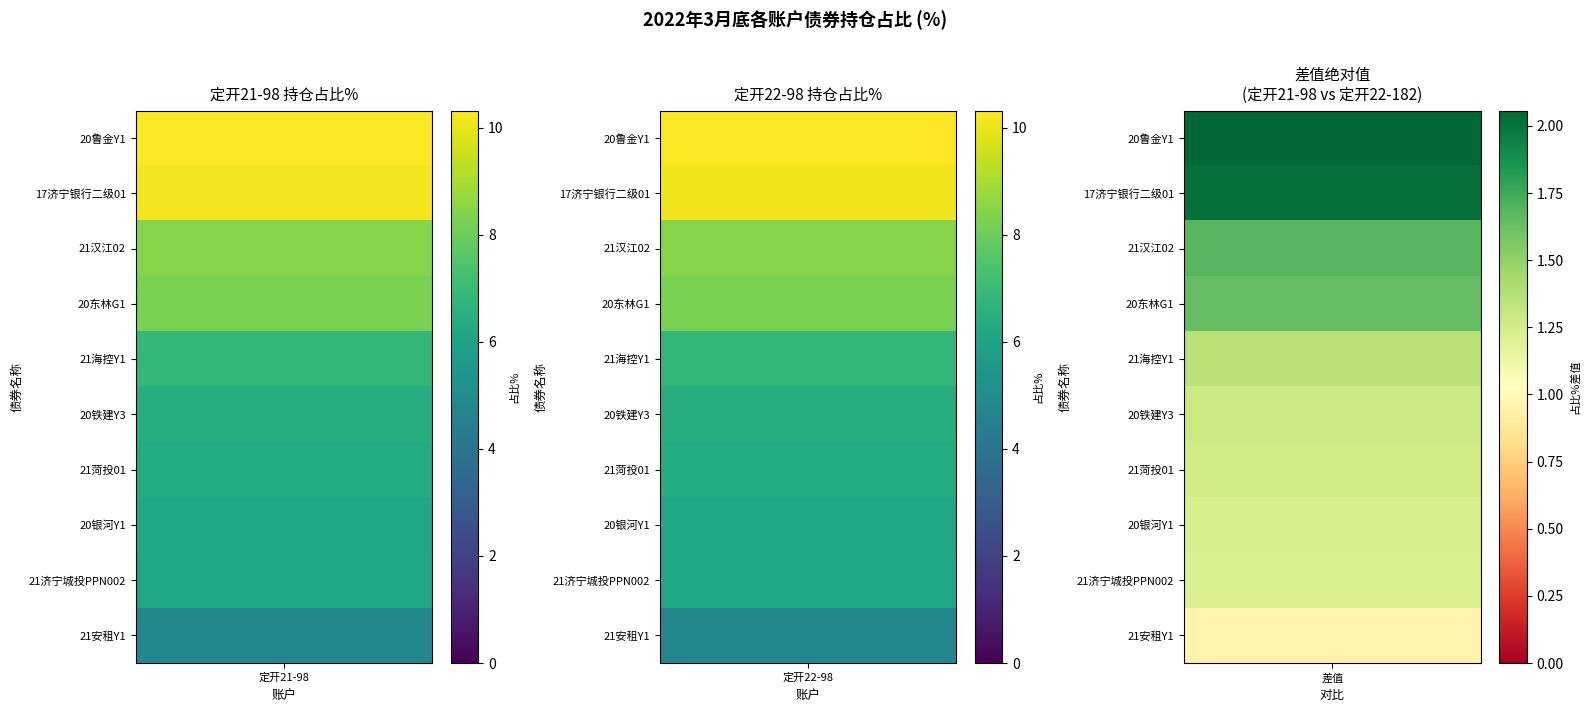

Count the number of data series in this chart.

3